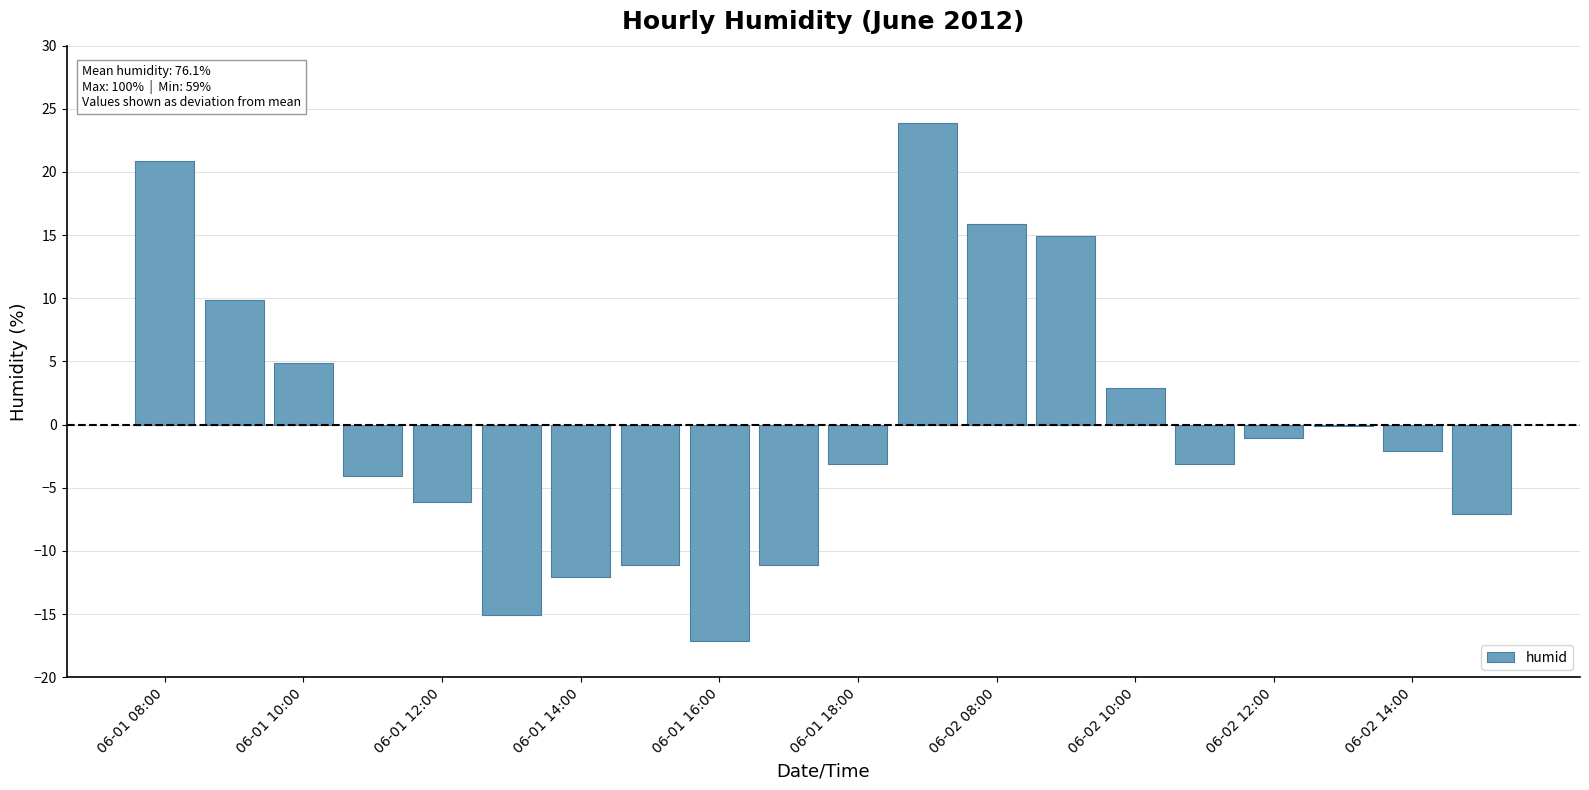

What is the greatest value displayed?

23.9